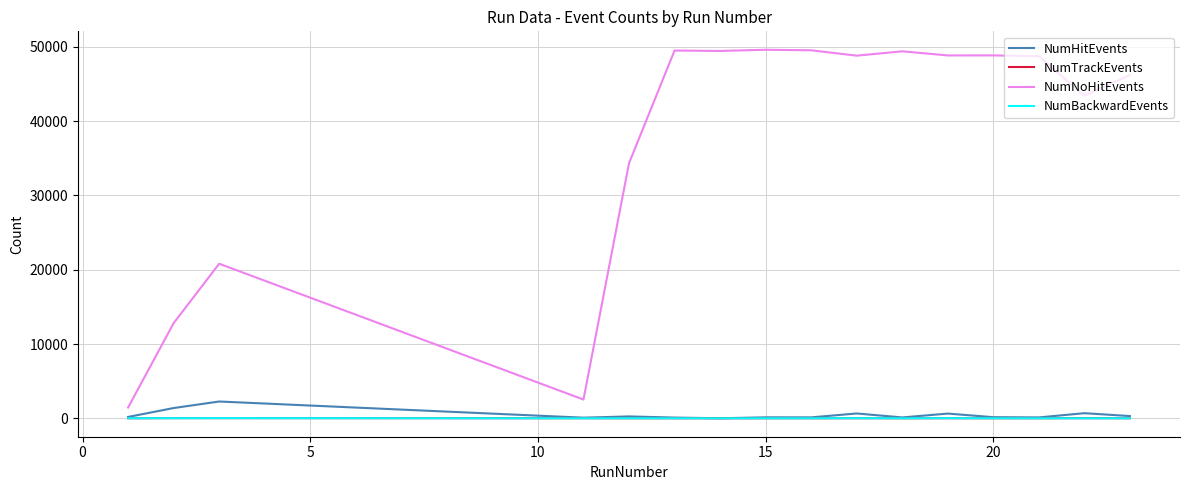

True or false: NumTrackEvents and NumNoHitEvents cross at least once.

False